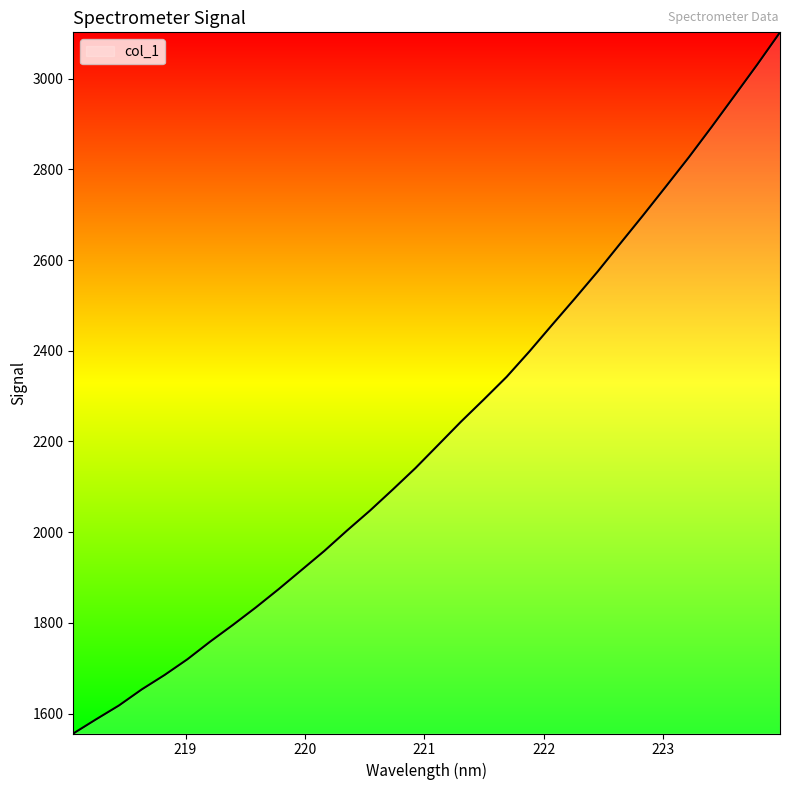

What is the difference between the maximum and minimum values?

1546.0